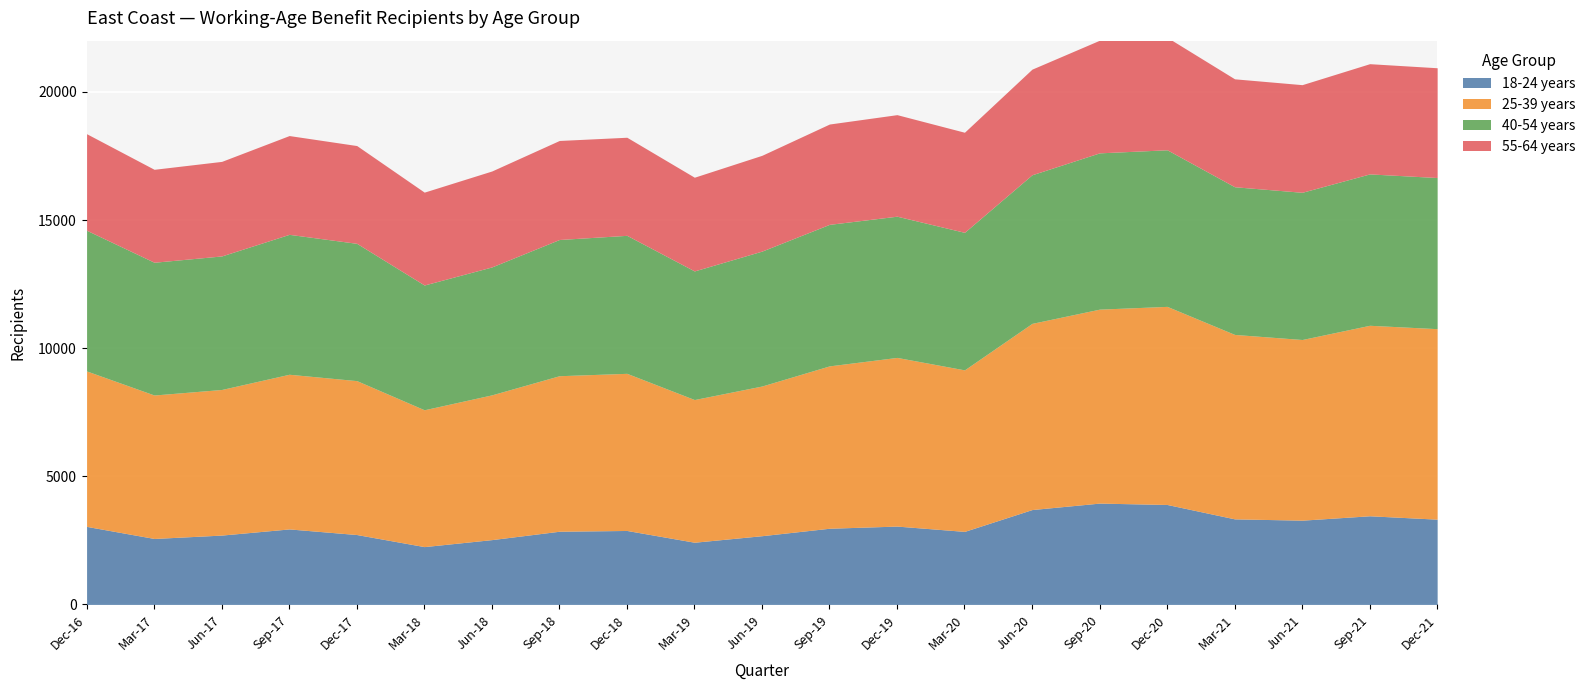

What is the label of the 4th point from the right?

Mar-21